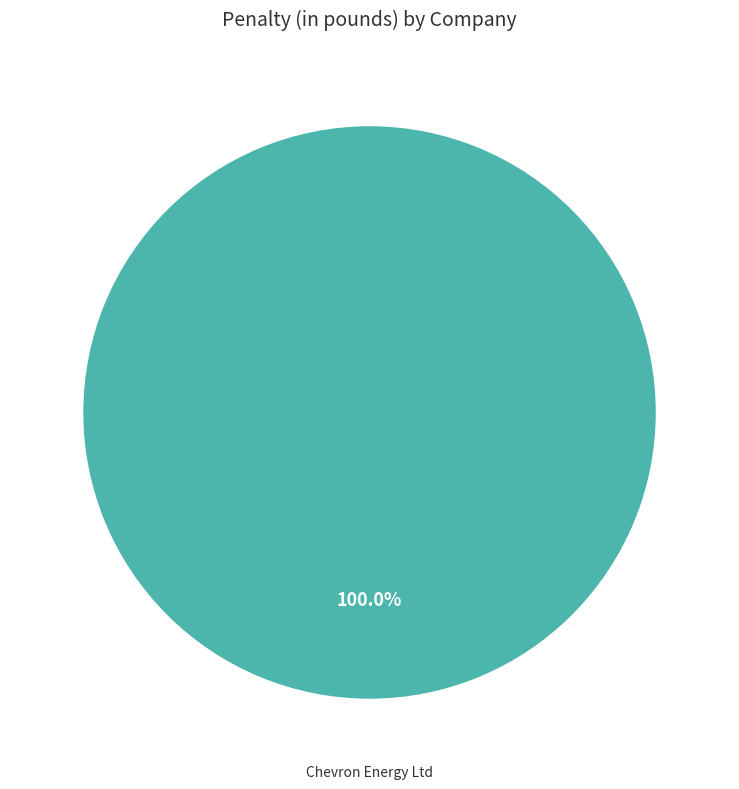

Is there a majority slice in this chart?

Yes